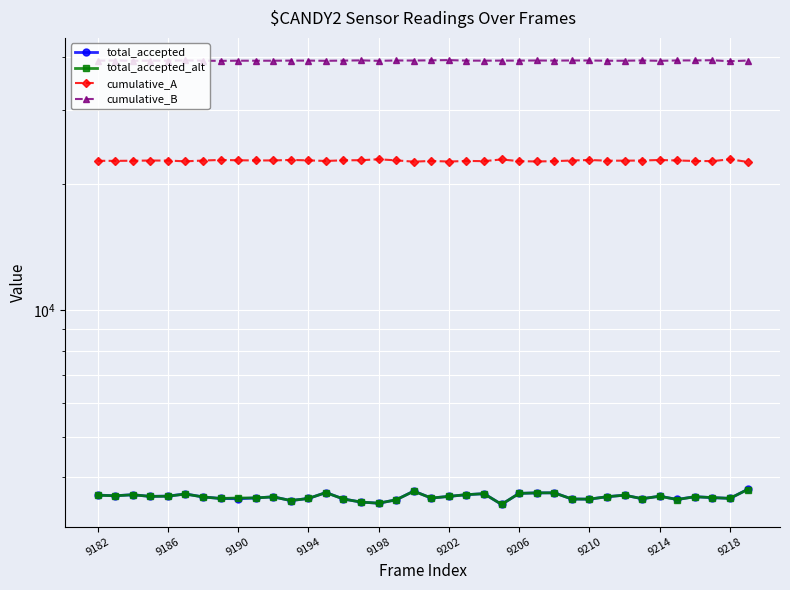

Is this an area chart (filled region under the line)?

No